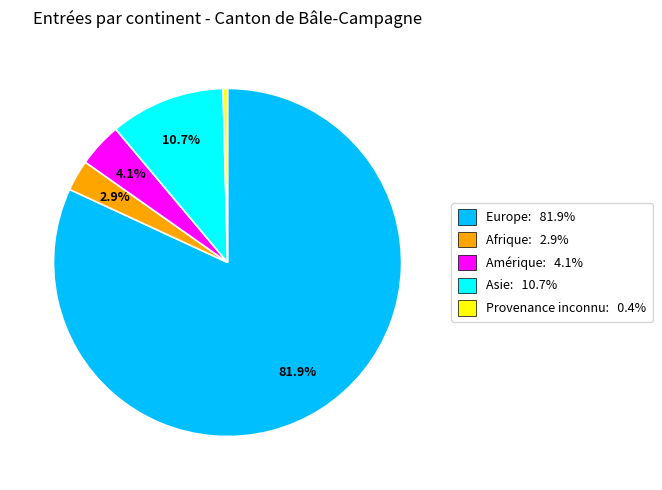

What is the ratio of the value at Afrique to the value at Asie?

0.3